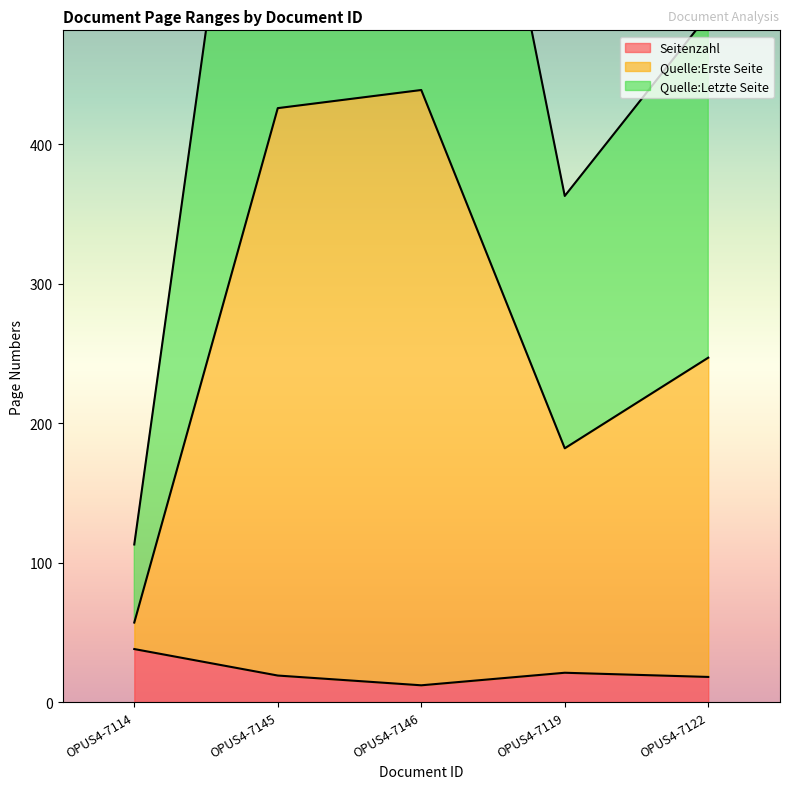

Is the value of Quelle:Letzte Seite at OPUS4-7114 greater than the value of Quelle:Erste Seite at OPUS4-7146?

No